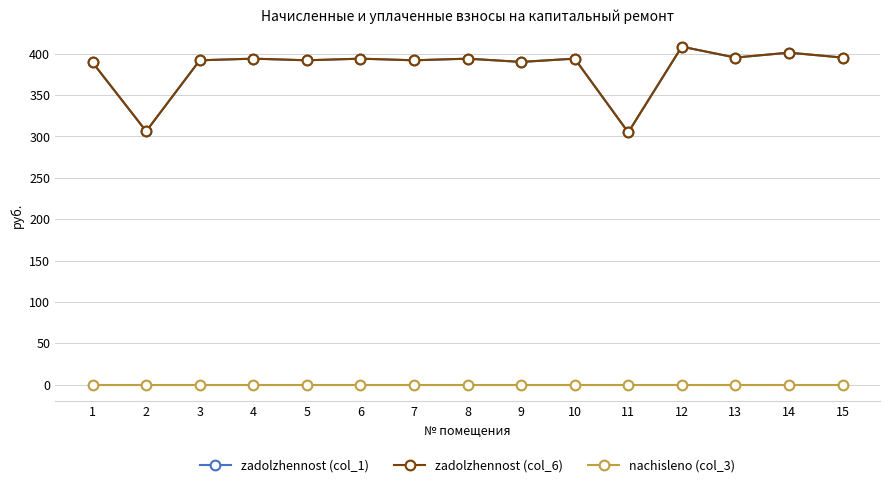

Which series changed the most between 2 and 9?

zadolzhennost (col_1)